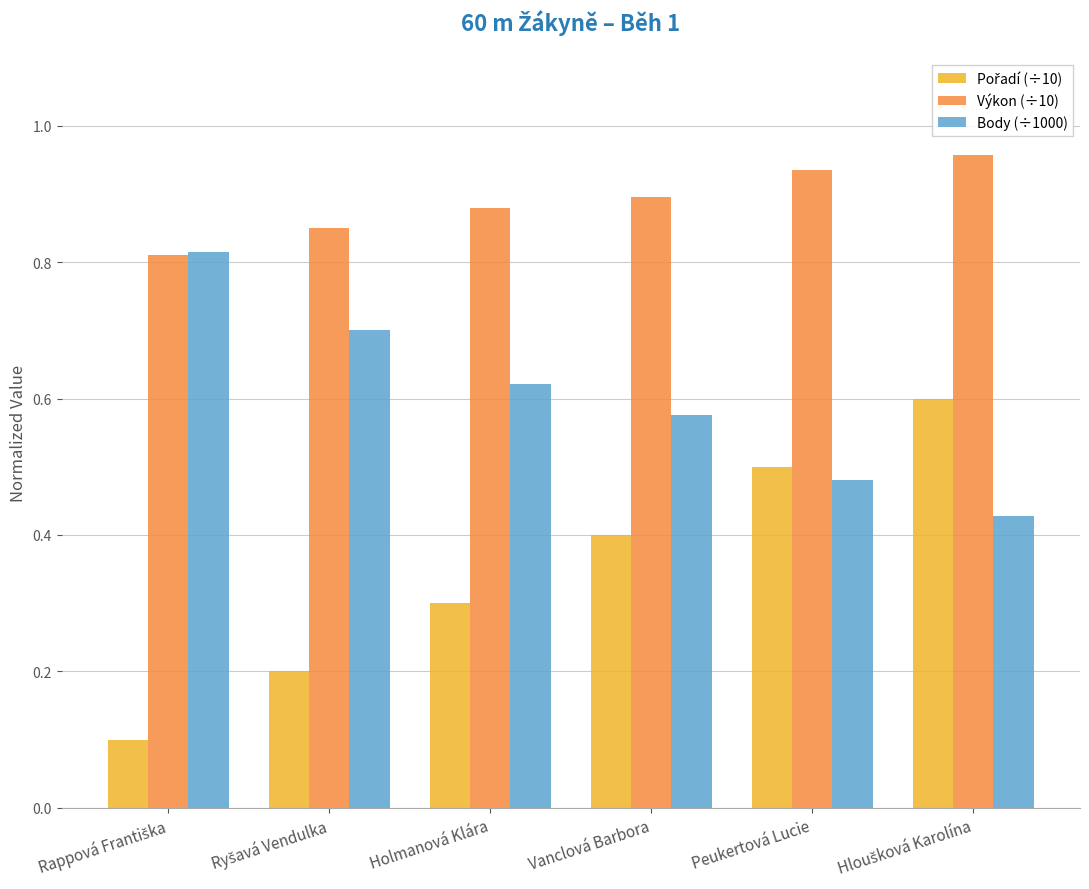

At how many categories does at least one series exceed 0?

6